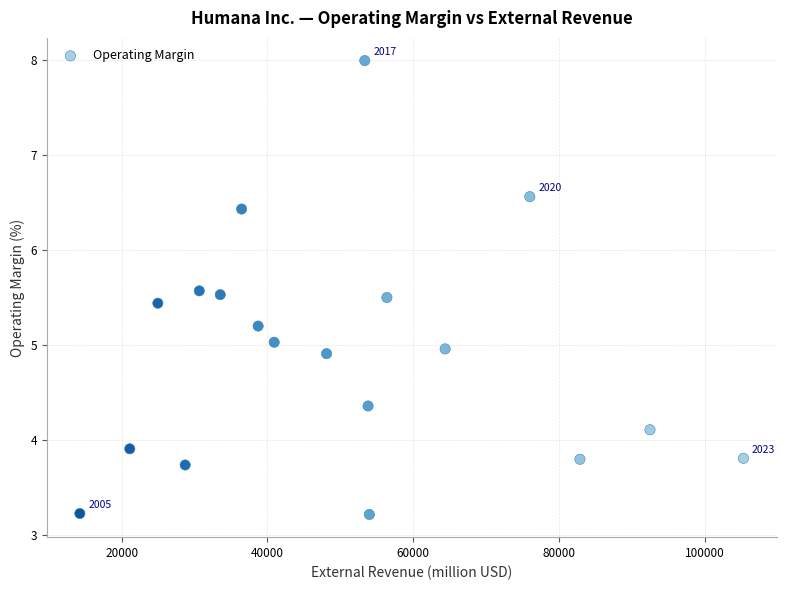

What is the range of X values (max minus min)?

91030.0